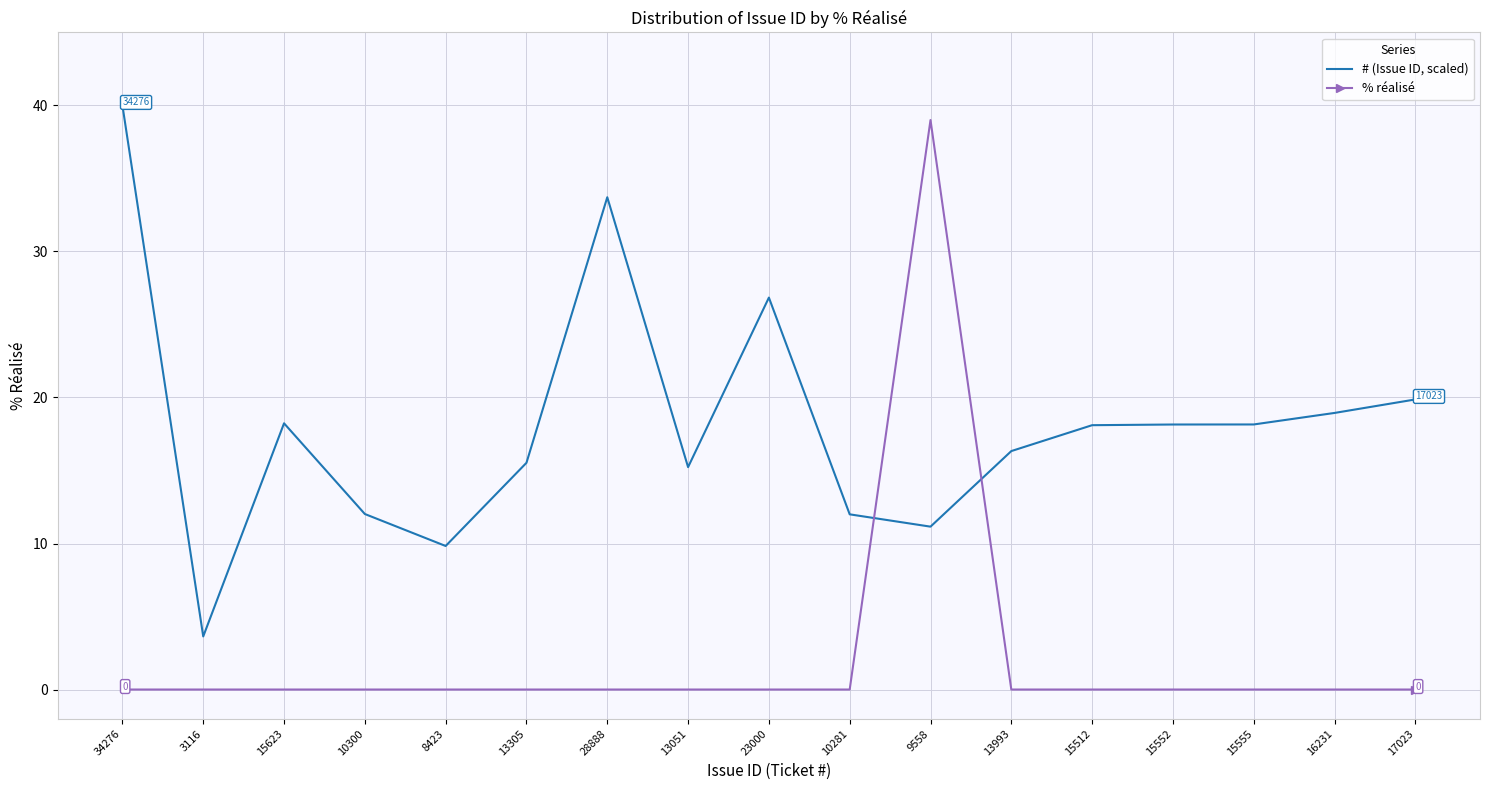

What are all the series names shown in the legend?

# (Issue ID, scaled), % réalisé